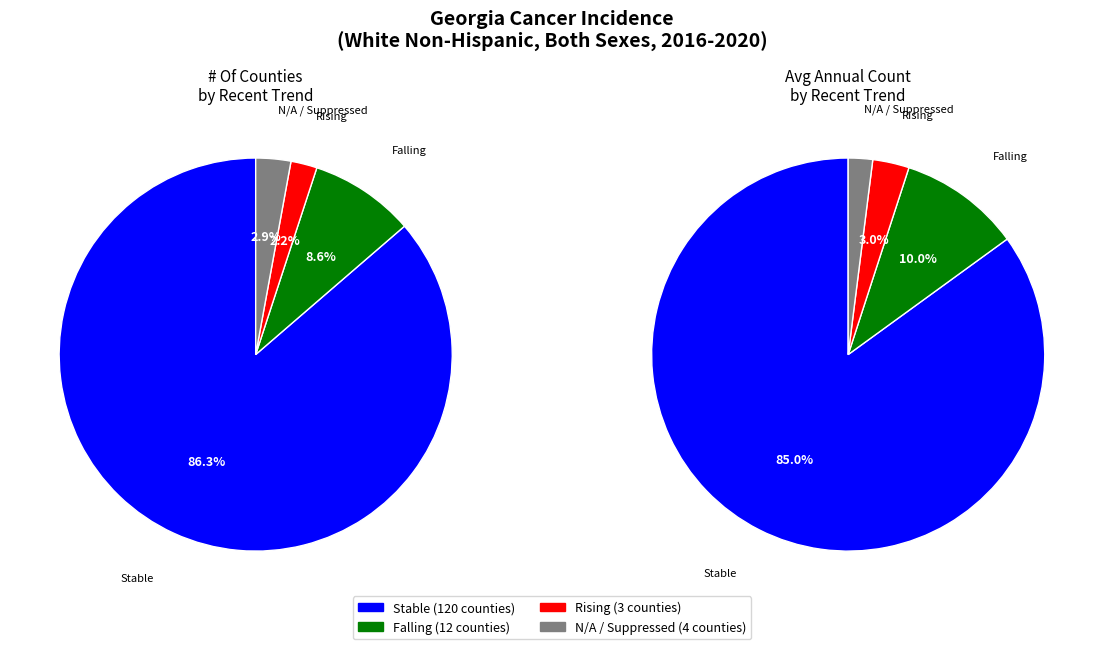

Is falling the majority of the pie?

No